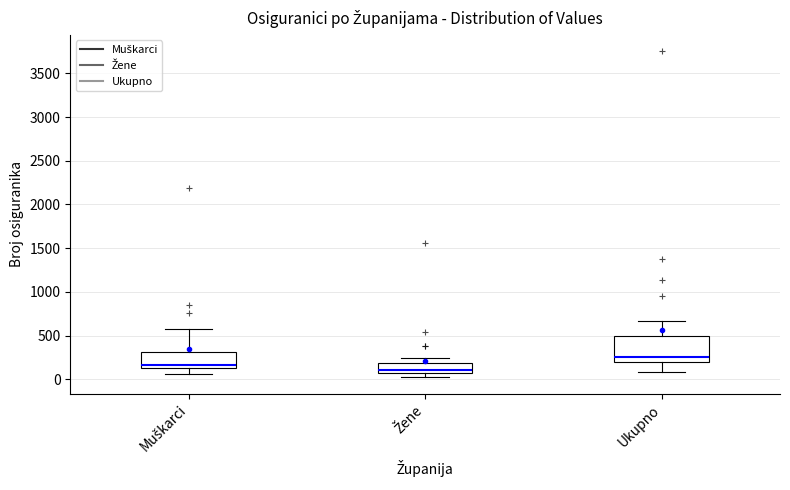

Reading left to right, transcribe this box plot: for each box, give where its median line is, the range the box spans, and where its two whiskers end, as read against the y-axis. The values are not printed on the chart, so give them approximately, as read against the axis.

Muškarci: median 150 (just above the box's lower edge), box 150 to 300, whiskers 50 to 550
Žene: median 100, box 50 to 200, whiskers 0 to 250
Ukupno: median 250, box 200 to 500, whiskers 100 to 650